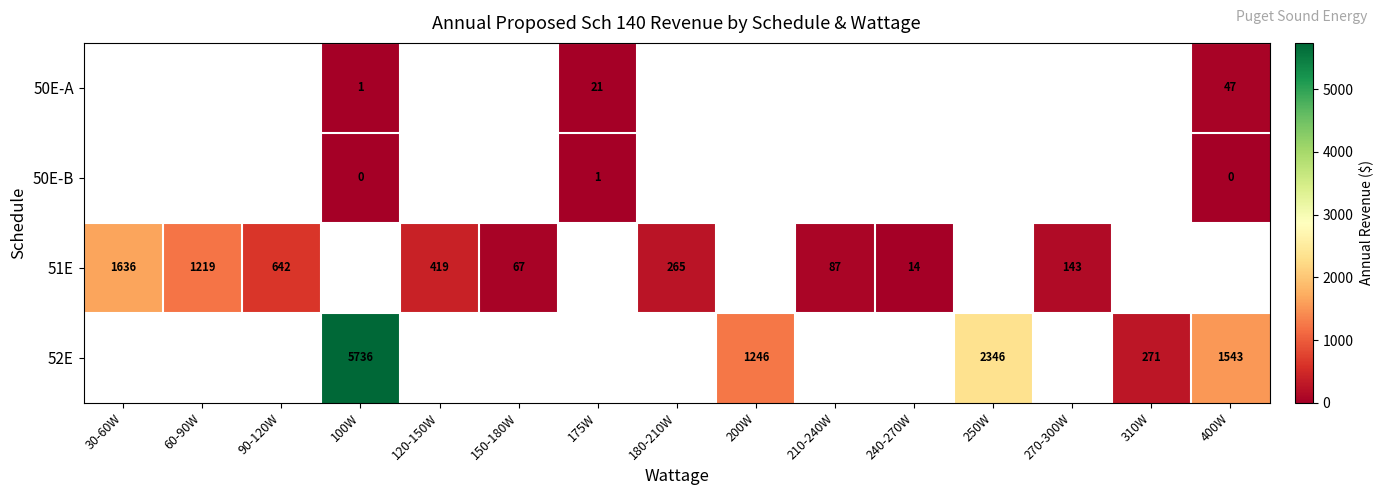

How many data points does each series have?

15